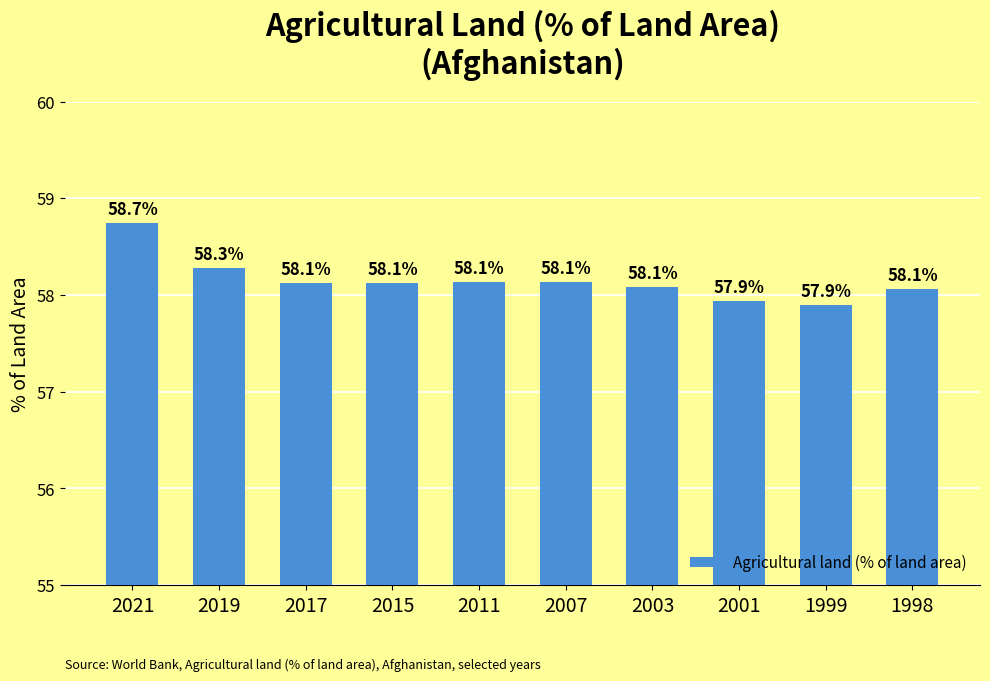

Does the chart contain stacked bars?

No